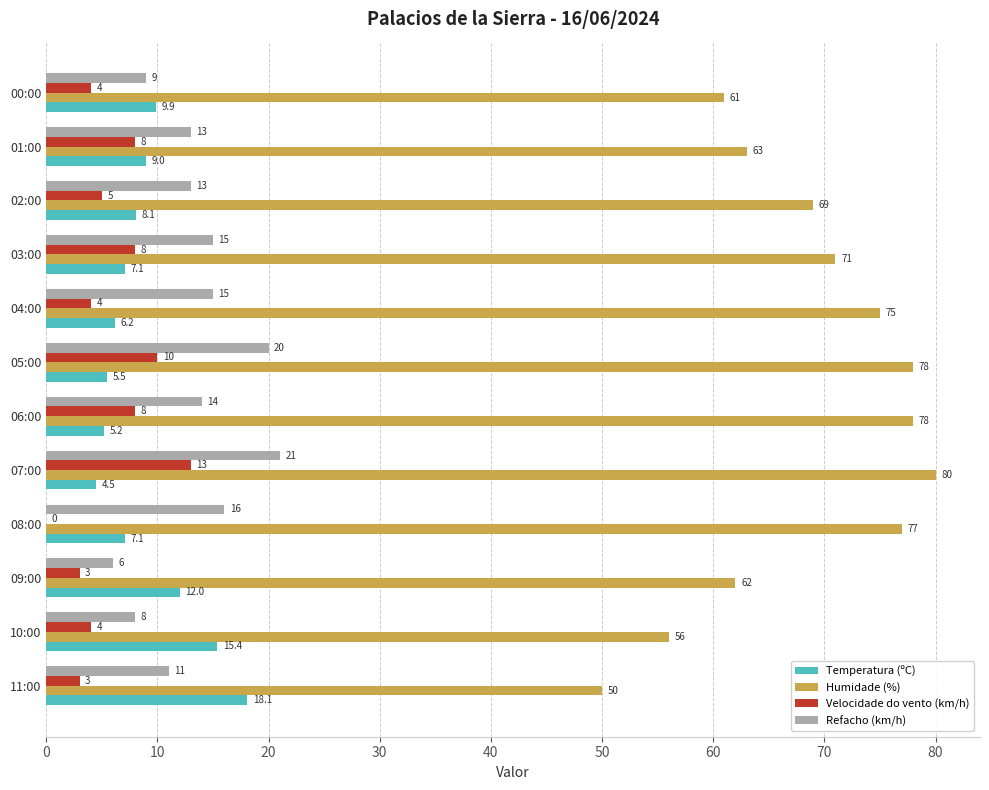

At which category is the sum across all series the highest?

07:00